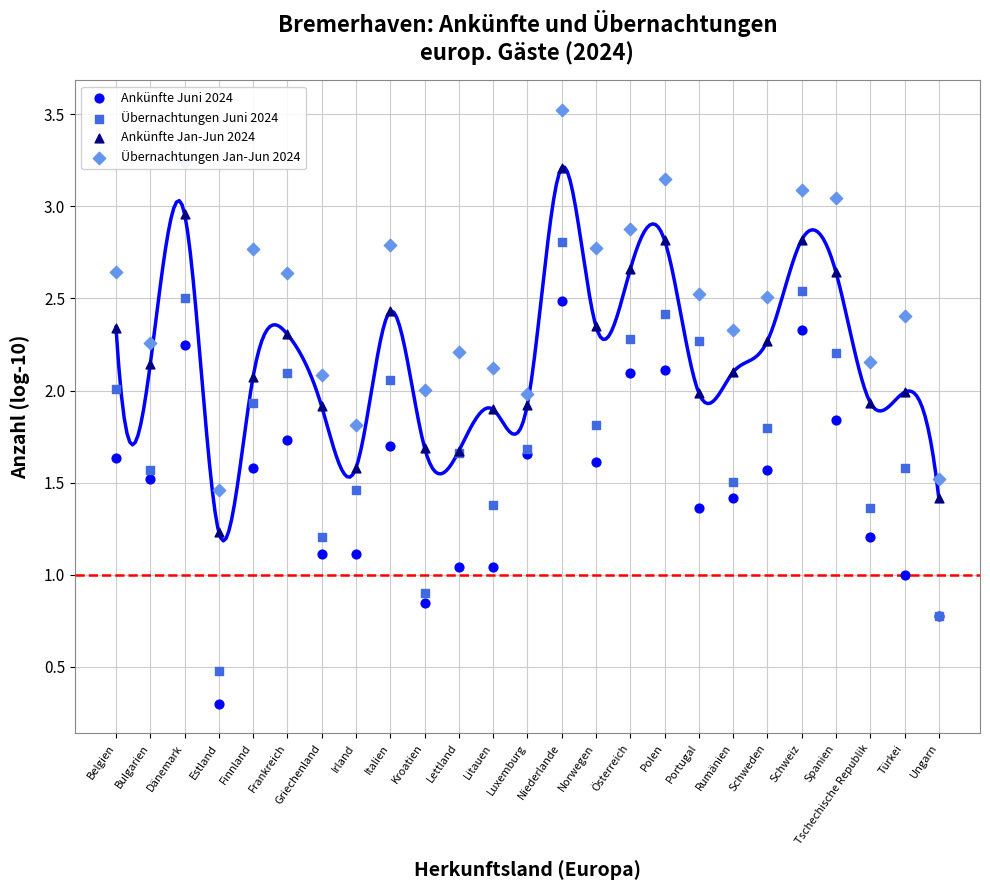

Which series reaches the minimum Y coordinate?

Ankünfte Juni 2024